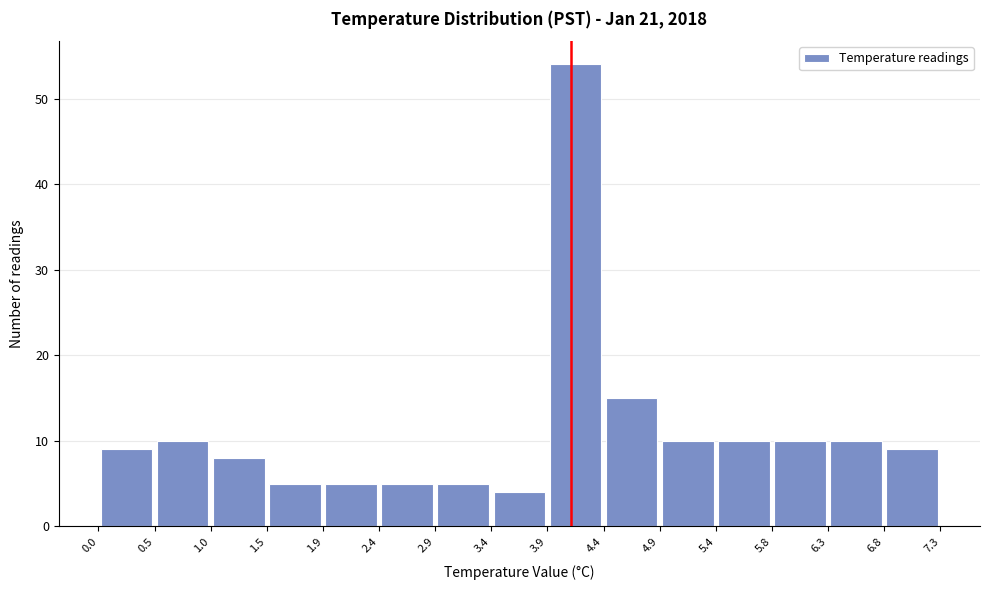

Which range on the x-axis has the tallest bar?

3.9 to 4.4